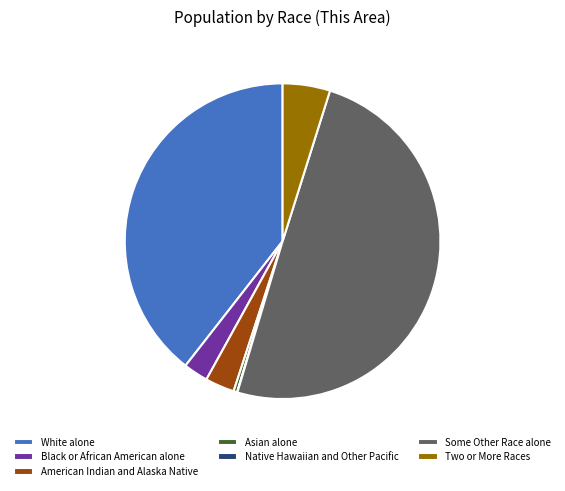

Is it true that Two or More Races is 5% of the pie?

True